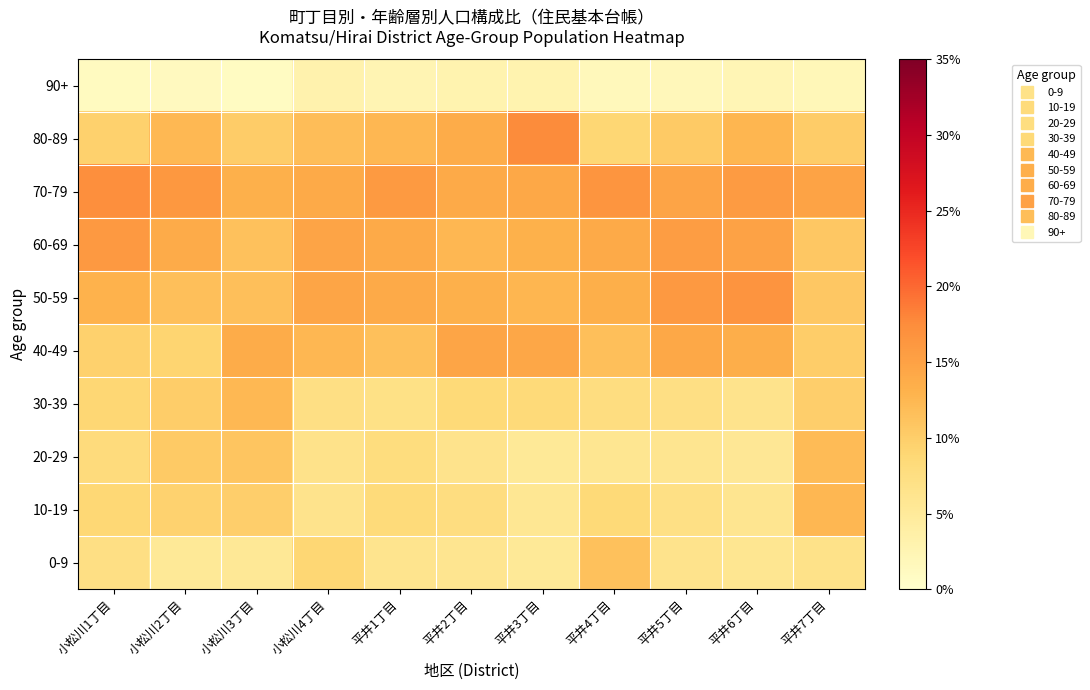

Which series changed the most between 小松川1丁目 and 平井4丁目?

0-9